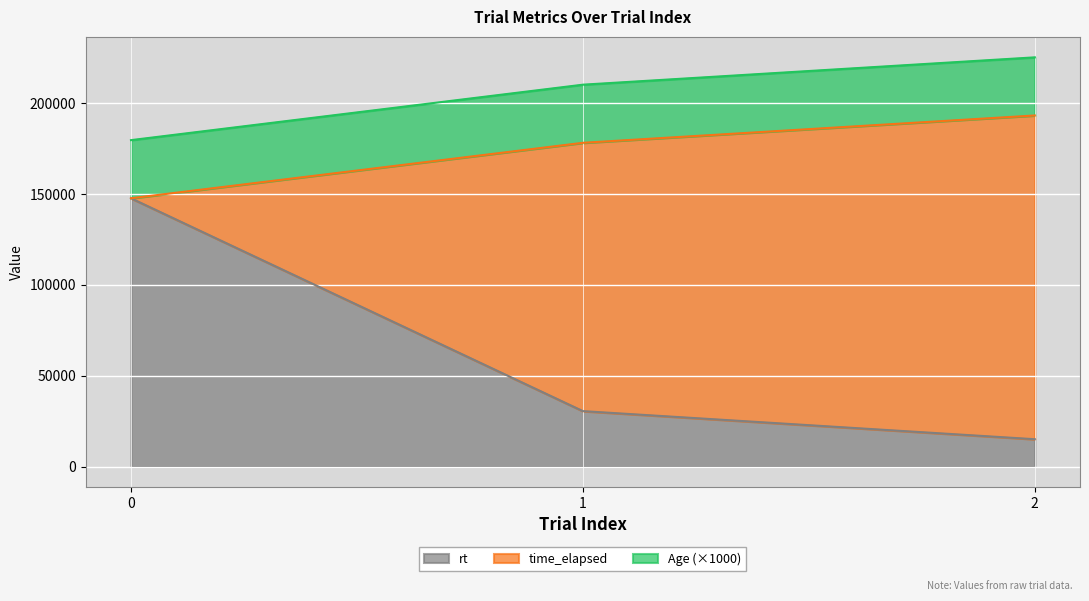

What is the total value across all series at 1?

210219.0